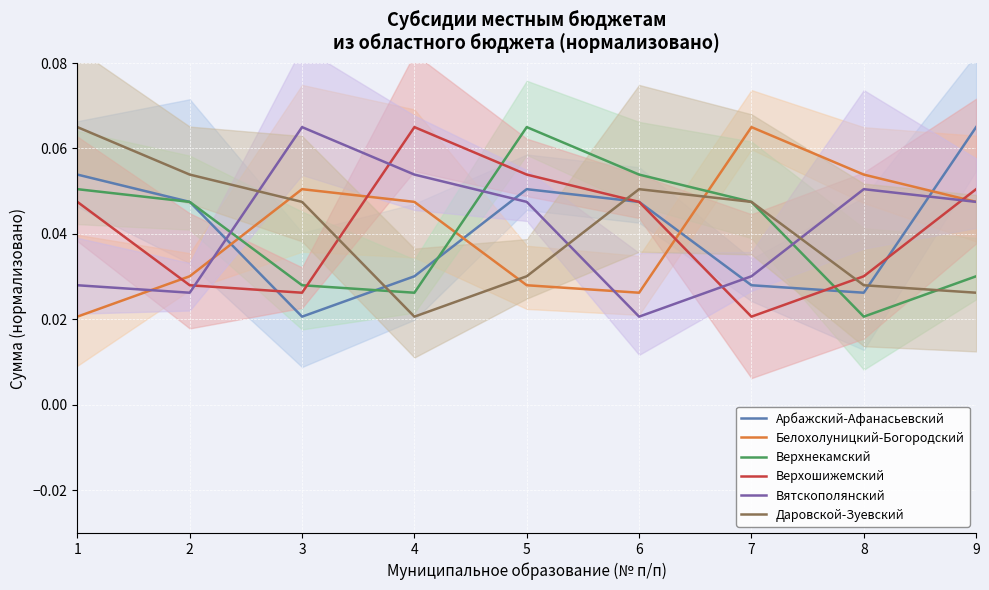

Reading left to right, what are all the values shown in this chart?

Арбажский-Афанасьевский: 1=0.1	2=0.0	3=0.0	4=0.0	5=0.1	6=0.0	7=0.0	8=0.0	9=0.1
Белохолуницкий-Богородский: 1=0.0	2=0.0	3=0.1	4=0.0	5=0.0	6=0.0	7=0.1	8=0.1	9=0.0
Верхнекамский: 1=0.1	2=0.0	3=0.0	4=0.0	5=0.1	6=0.1	7=0.0	8=0.0	9=0.0
Верхошижемский: 1=0.0	2=0.0	3=0.0	4=0.1	5=0.1	6=0.0	7=0.0	8=0.0	9=0.1
Вятскополянский: 1=0.0	2=0.0	3=0.1	4=0.1	5=0.0	6=0.0	7=0.0	8=0.1	9=0.0
Даровской-Зуевский: 1=0.1	2=0.1	3=0.0	4=0.0	5=0.0	6=0.1	7=0.0	8=0.0	9=0.0